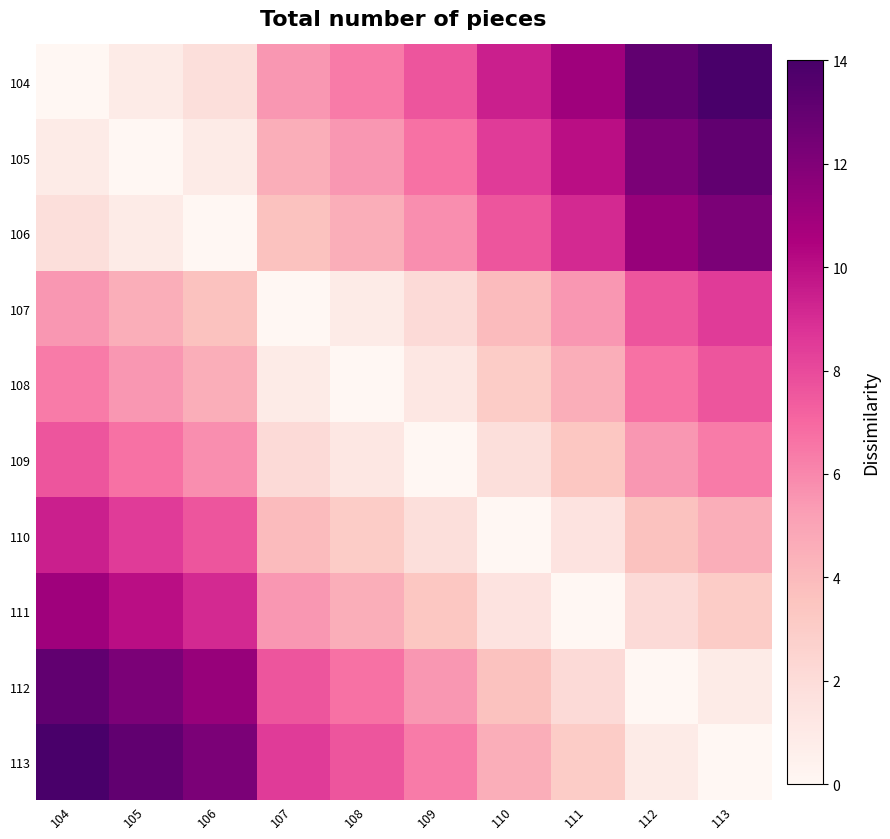

Reading left to right, extract all data points from this chart.

104: 104=0.0	105=0.9	106=1.8	107=5.5	108=6.4	109=7.6	110=9.4	111=11.0	112=13.1	113=14.0
105: 104=0.9	105=0.0	106=0.9	107=4.6	108=5.5	109=6.7	110=8.5	111=10.0	112=12.2	113=13.1
106: 104=1.8	105=0.9	106=0.0	107=3.7	108=4.6	109=5.8	110=7.6	111=9.1	112=11.3	113=12.2
107: 104=5.5	105=4.6	106=3.7	107=0.0	108=0.9	109=2.1	110=4.0	111=5.5	112=7.6	113=8.5
108: 104=6.4	105=5.5	106=4.6	107=0.9	108=0.0	109=1.2	110=3.0	111=4.6	112=6.7	113=7.6
109: 104=7.6	105=6.7	106=5.8	107=2.1	108=1.2	109=0.0	110=1.8	111=3.3	112=5.5	113=6.4
110: 104=9.4	105=8.5	106=7.6	107=4.0	108=3.0	109=1.8	110=0.0	111=1.5	112=3.7	113=4.6
111: 104=11.0	105=10.0	106=9.1	107=5.5	108=4.6	109=3.3	110=1.5	111=0.0	112=2.1	113=3.0
112: 104=13.1	105=12.2	106=11.3	107=7.6	108=6.7	109=5.5	110=3.7	111=2.1	112=0.0	113=0.9
113: 104=14.0	105=13.1	106=12.2	107=8.5	108=7.6	109=6.4	110=4.6	111=3.0	112=0.9	113=0.0